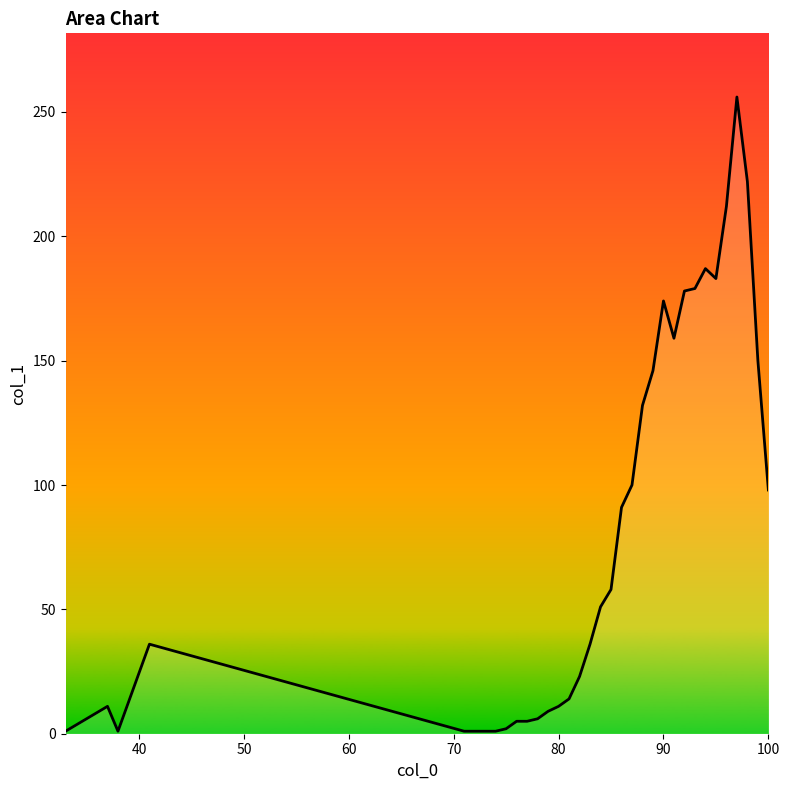

What is the greatest value displayed?

256